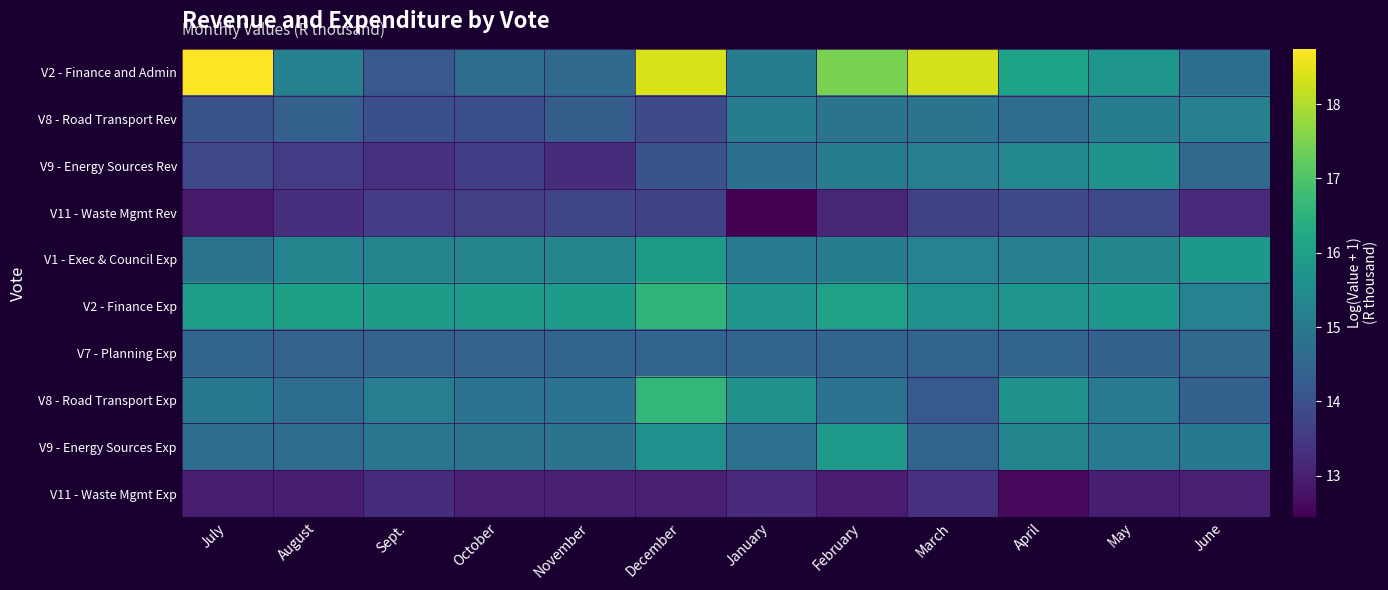

Reading left to right, extract all data points from this chart.

V2 - Finance and Admin: July=18.7	August=15.2	Sept.=14.2	October=14.7	November=14.6	December=18.4	January=15.1	February=17.5	March=18.3	April=16.1	May=15.8	June=14.7
V8 - Road Transport Rev: July=14.1	August=14.4	Sept.=14.0	October=14.0	November=14.3	December=13.9	January=15.1	February=14.9	March=14.9	April=14.7	May=15.1	June=15.2
V9 - Energy Sources Rev: July=13.8	August=13.5	Sept.=13.3	October=13.6	November=13.3	December=14.1	January=14.7	February=15.1	March=15.2	April=15.4	May=15.7	June=14.6
V11 - Waste Mgmt Rev: July=12.9	August=13.3	Sept.=13.5	October=13.6	November=13.8	December=13.7	January=12.4	February=13.1	March=13.7	April=13.9	May=13.8	June=13.2
V1 - Exec & Council Exp: July=14.9	August=15.3	Sept.=15.3	October=15.3	November=15.3	December=15.9	January=15.0	February=15.1	March=15.2	April=15.2	May=15.3	June=15.8
V2 - Finance Exp: July=15.9	August=16.0	Sept.=15.9	October=15.9	November=15.9	December=16.6	January=15.7	February=16.1	March=15.6	April=15.7	May=15.8	June=15.2
V7 - Planning Exp: July=14.5	August=14.4	Sept.=14.4	October=14.4	November=14.5	December=14.5	January=14.5	February=14.5	March=14.5	April=14.5	May=14.4	June=14.6
V8 - Road Transport Exp: July=15.0	August=14.7	Sept.=15.1	October=14.8	November=14.8	December=16.6	January=15.7	February=14.8	March=14.2	April=15.7	May=15.1	June=14.4
V9 - Energy Sources Exp: July=14.7	August=14.7	Sept.=14.9	October=14.9	November=14.9	December=15.6	January=14.8	February=15.8	March=14.5	April=15.3	May=15.0	June=15.0
V11 - Waste Mgmt Exp: July=13.0	August=13.0	Sept.=13.3	October=13.0	November=13.0	December=13.0	January=13.2	February=12.9	March=13.3	April=12.6	May=13.0	June=13.0